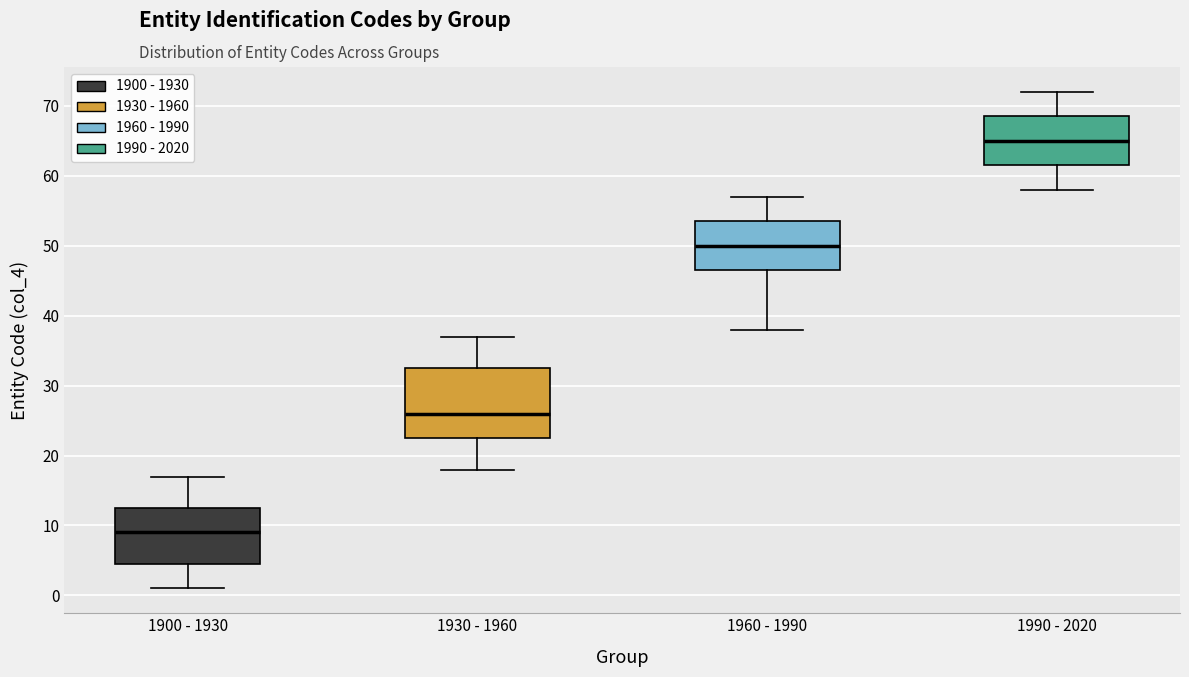

Reading left to right, transcribe this box plot: for each box, give where its median line is, the range the box spans, and where its two whiskers end, as read against the y-axis. The values are not printed on the chart, so give them approximately, as read against the axis.

1900 - 1930: median 9, box 5 to 13, whiskers 1 to 17
1930 - 1960: median 26, box 23 to 33, whiskers 18 to 37
1960 - 1990: median 50, box 47 to 54, whiskers 38 to 57
1990 - 2020: median 65, box 62 to 69, whiskers 58 to 72